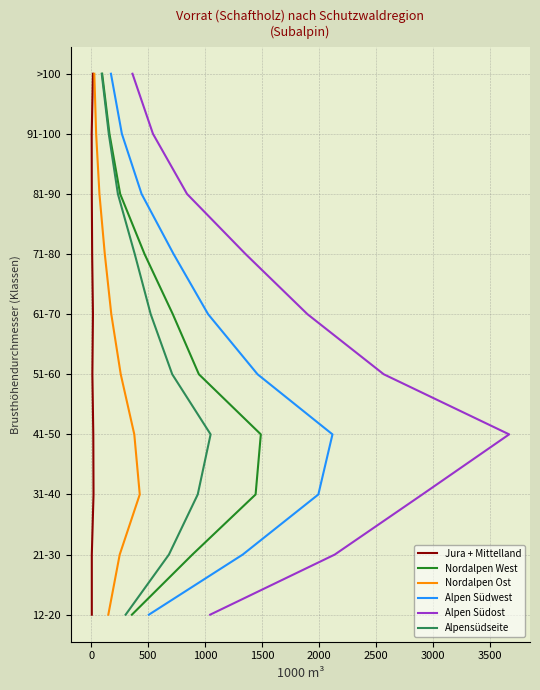

What are all the series names shown in the legend?

Jura + Mittelland, Nordalpen West, Nordalpen Ost, Alpen Südwest, Alpen Südost, Alpensüdseite